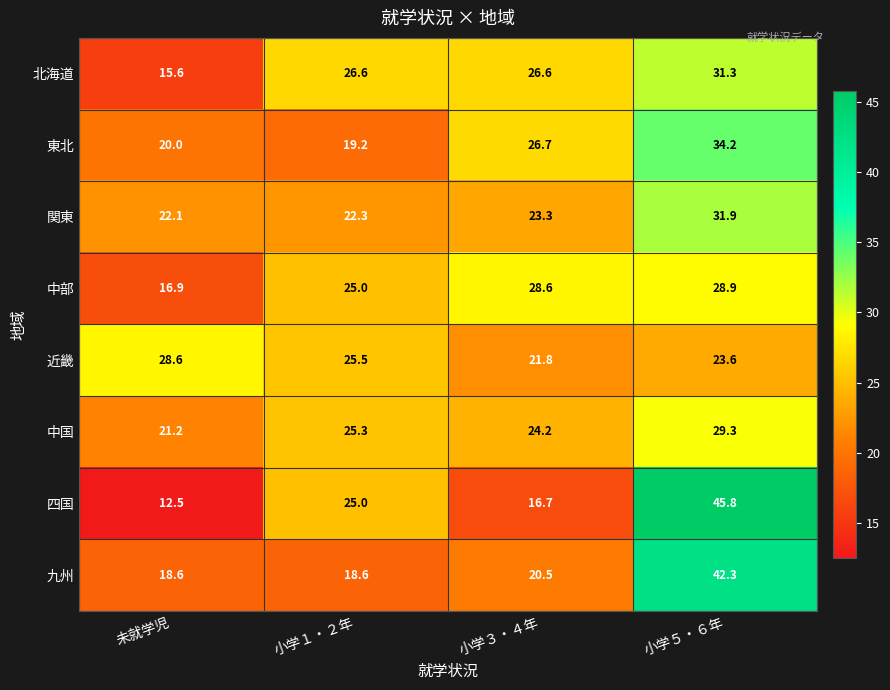

Where is 四国 nearest to the value 29?

小学１・２年